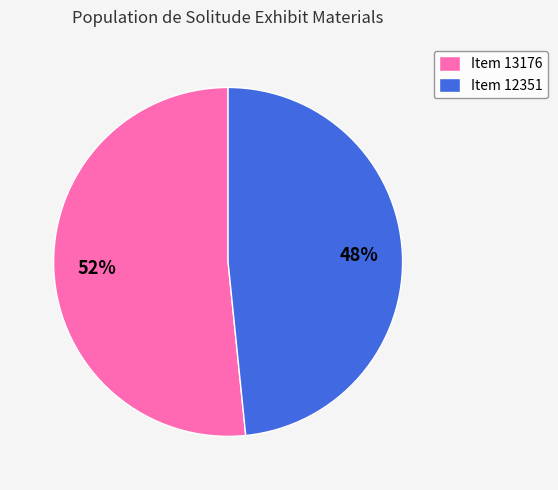

Which has a higher value, Item 13176 or Item 12351?

Item 13176